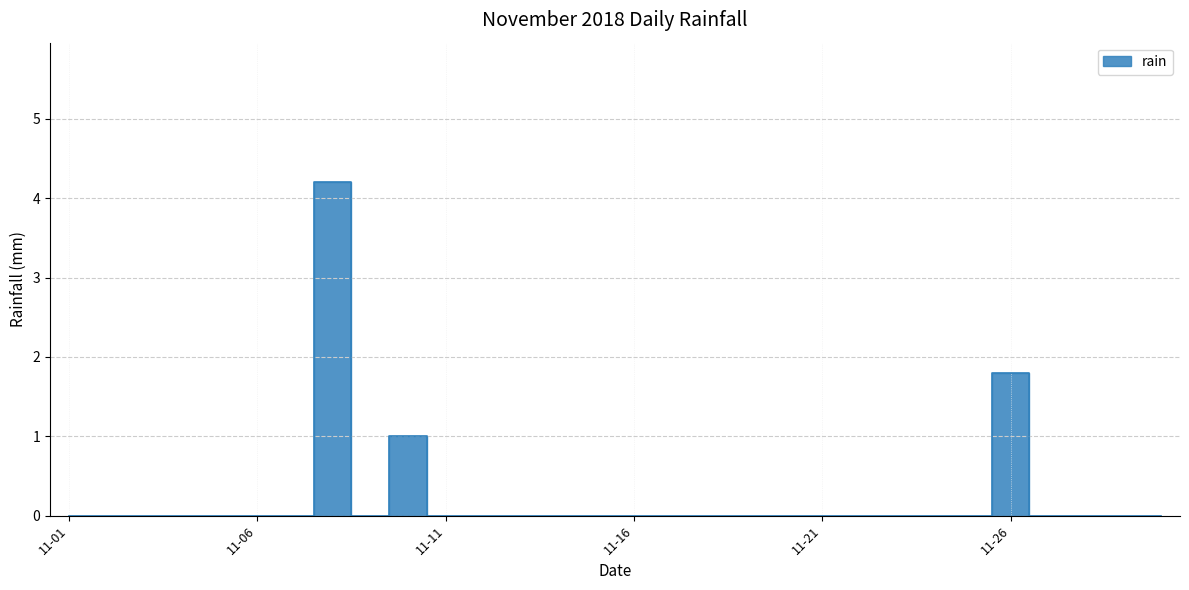

Which category has the lowest value across all series?

11-01